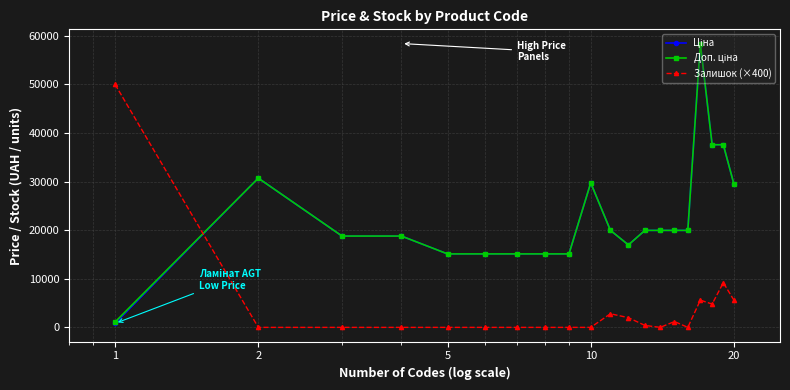

True or false: Залишок (×400) has more than 1 points higher than both neighbors.

True